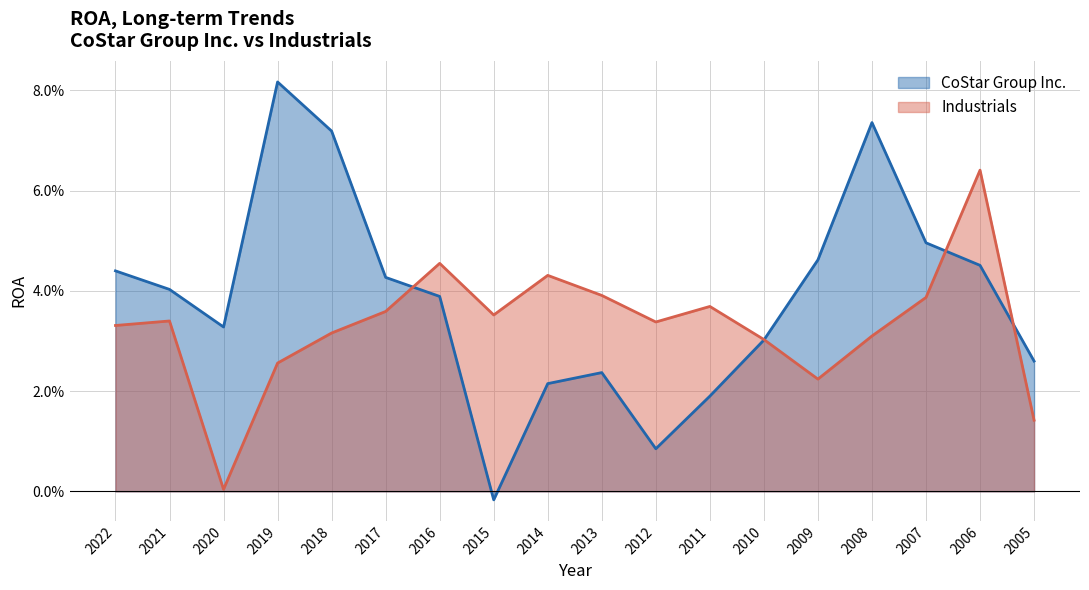

Where is the first local minimum for Industrials?

2020